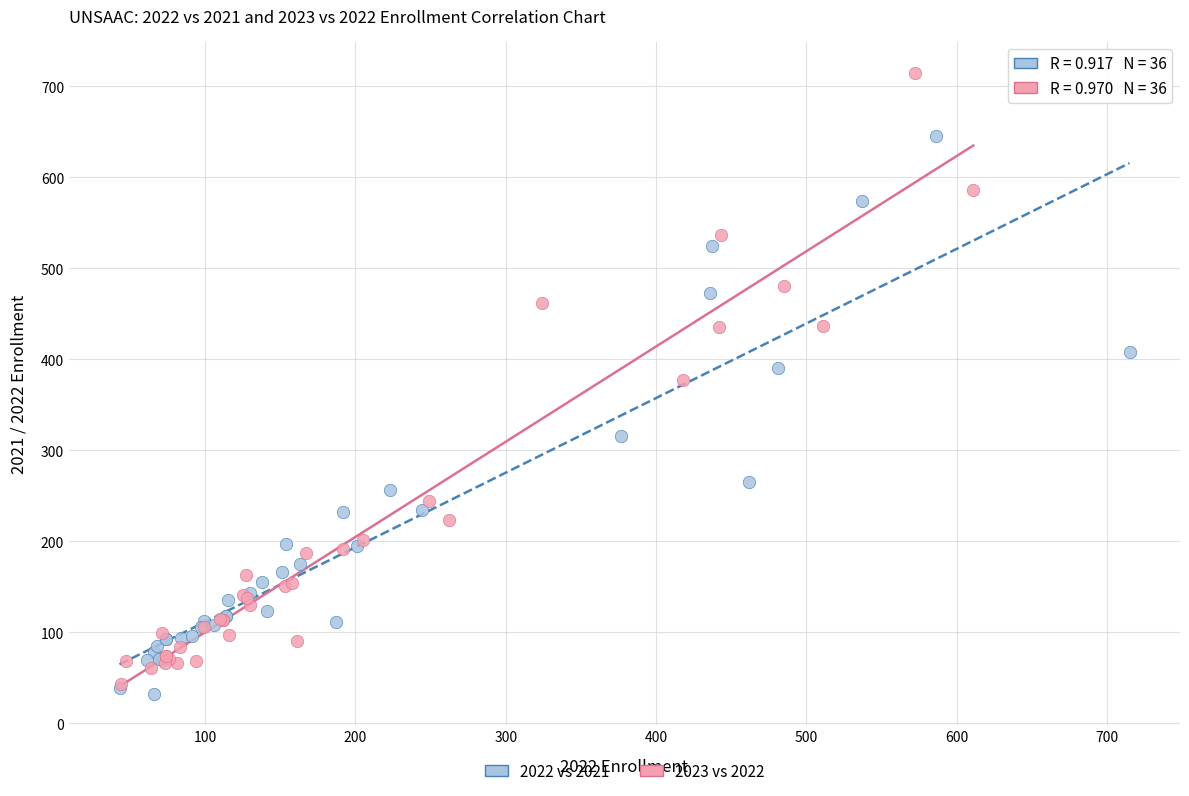

Which series has the widest spread of Y values?

2023 vs 2022